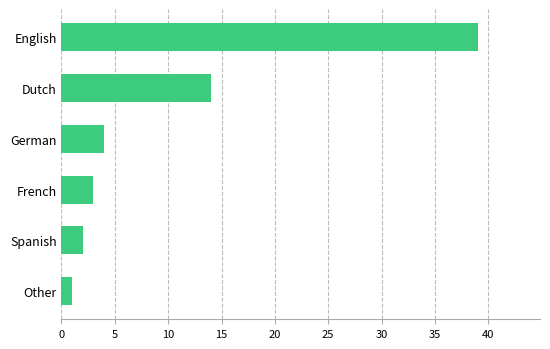

What position from the bottom is French?

3